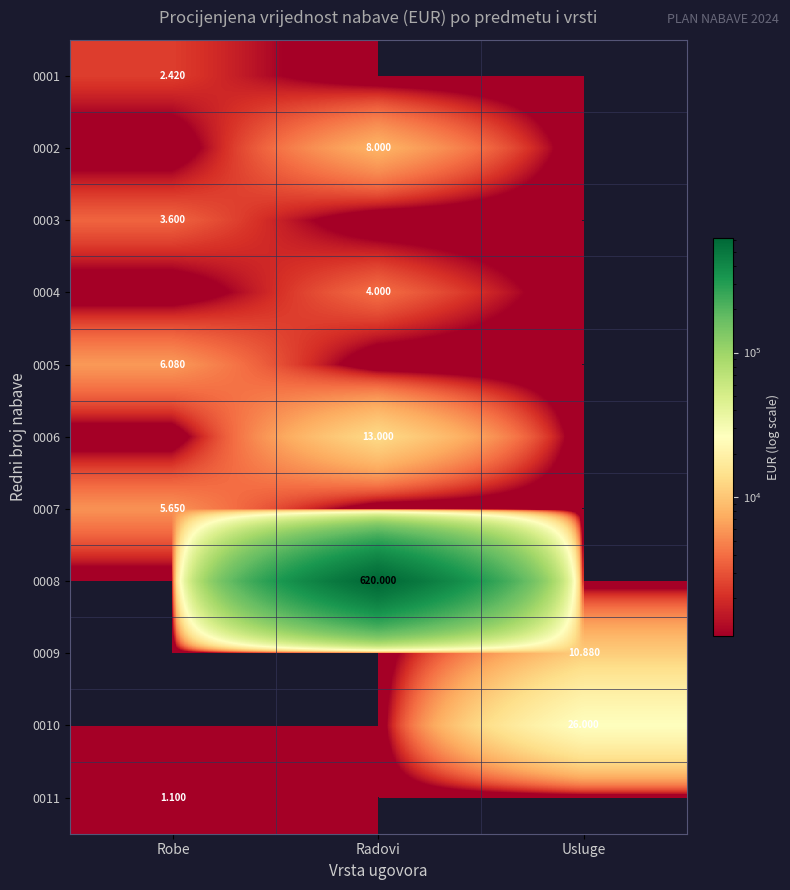

The 0011 series shows 1587 at Robe. True or false?

False